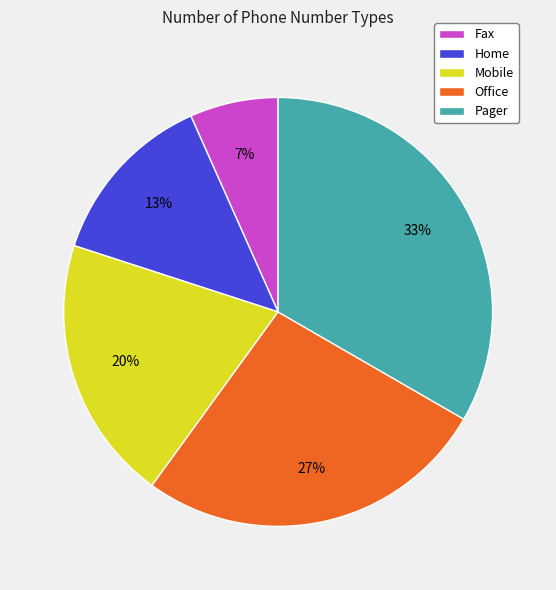

Is Office the majority of the pie?

No